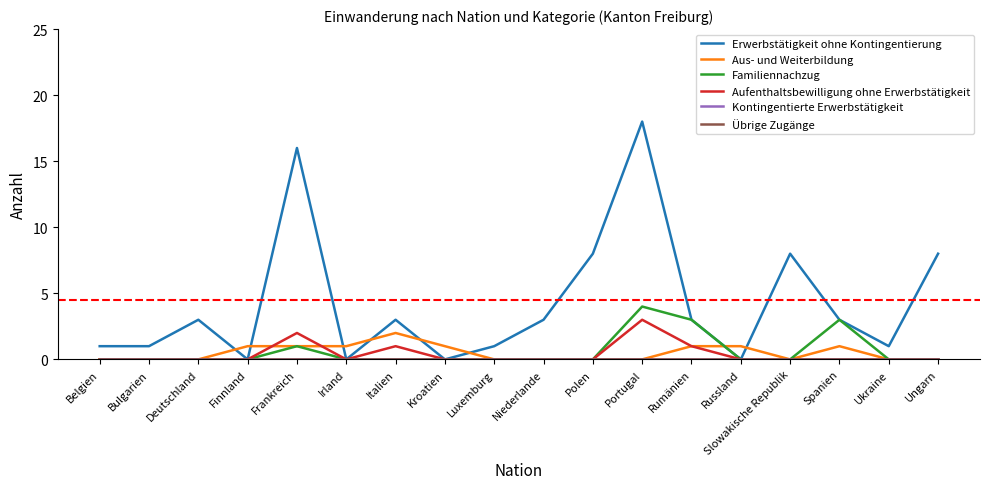

True or false: Übrige Zugänge and Aus- und Weiterbildung intersect in this chart.

False